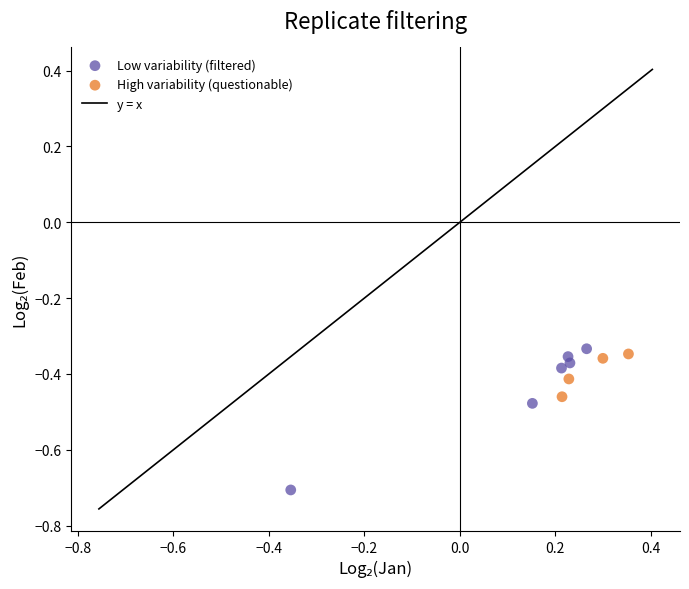

Which series has the widest spread of Y values?

Low variability (filtered)